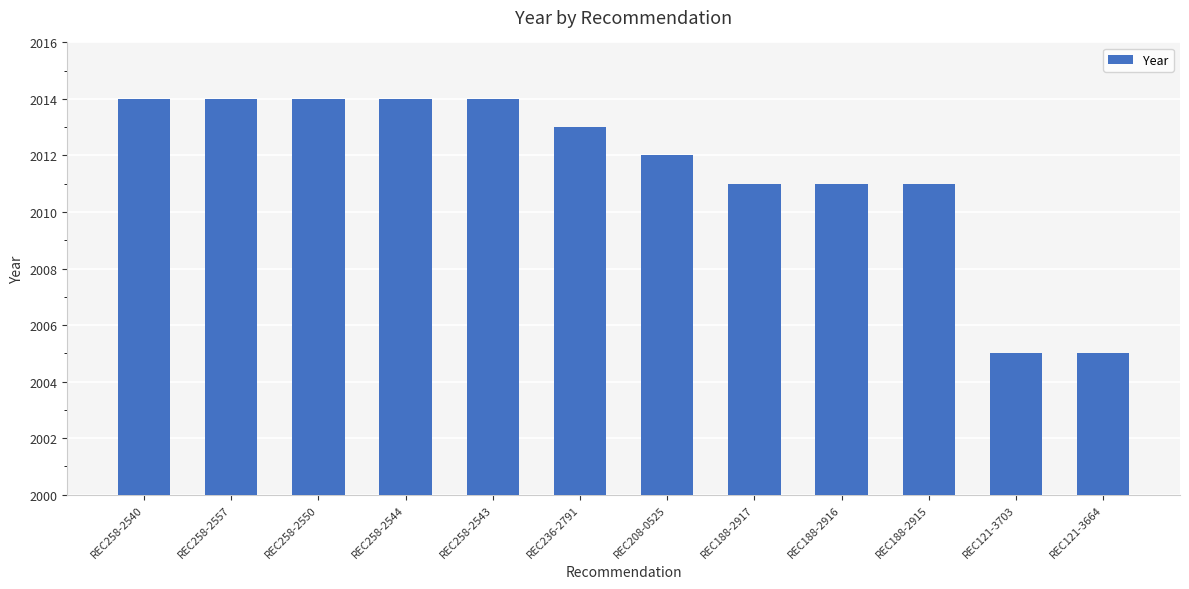

What is the maximum value shown in the chart?

2014